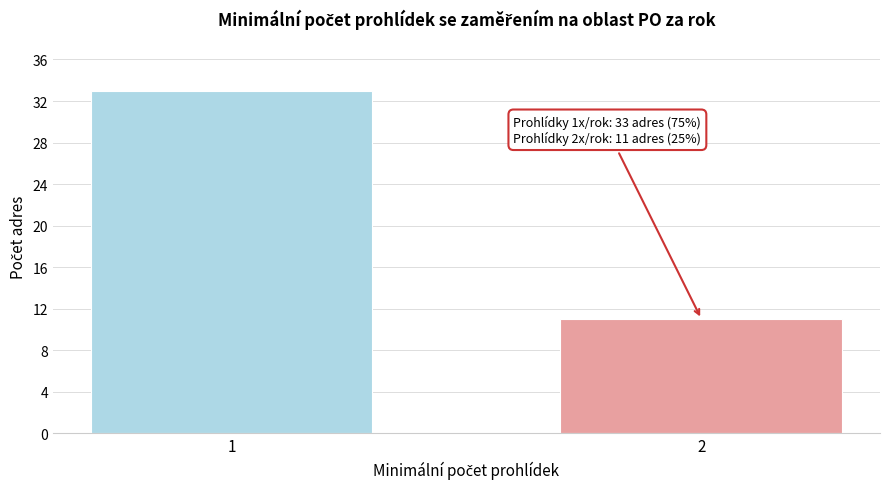

Reading right to left, list all the values displayed in this chart.

11	33